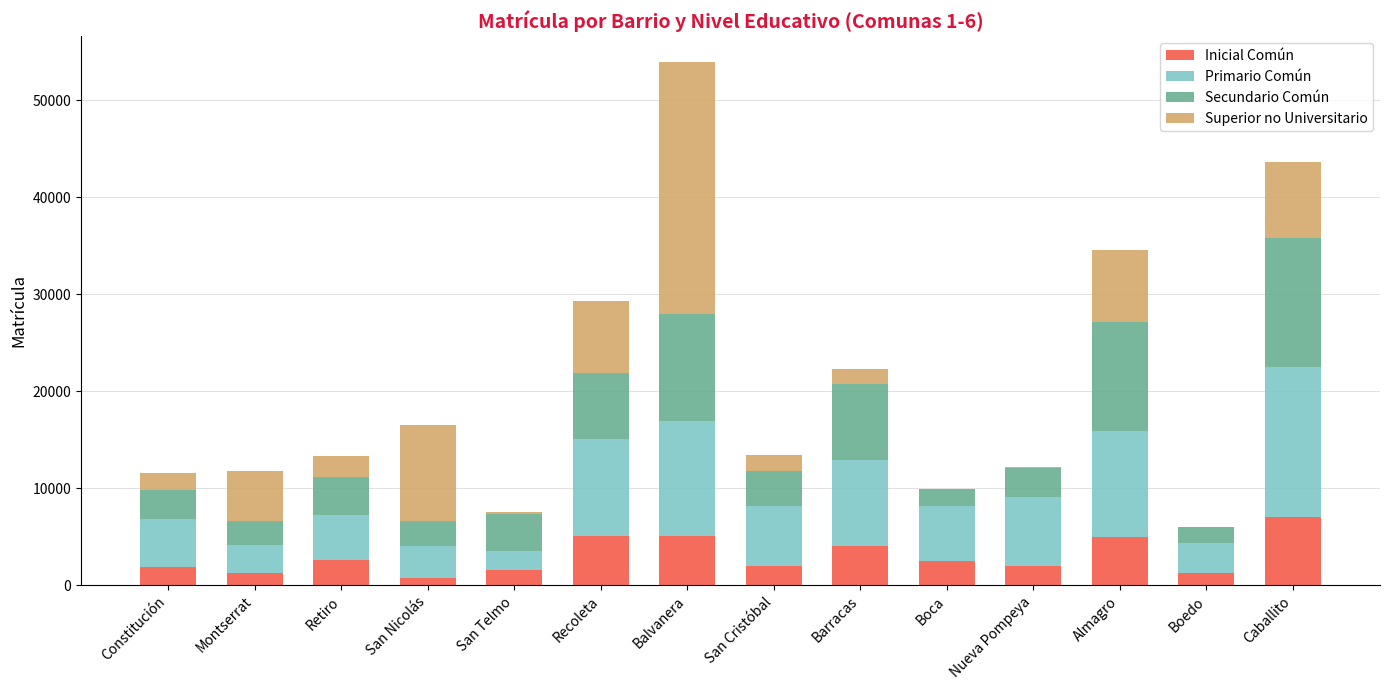

At which label does Inicial Común first exceed 2521?

Retiro